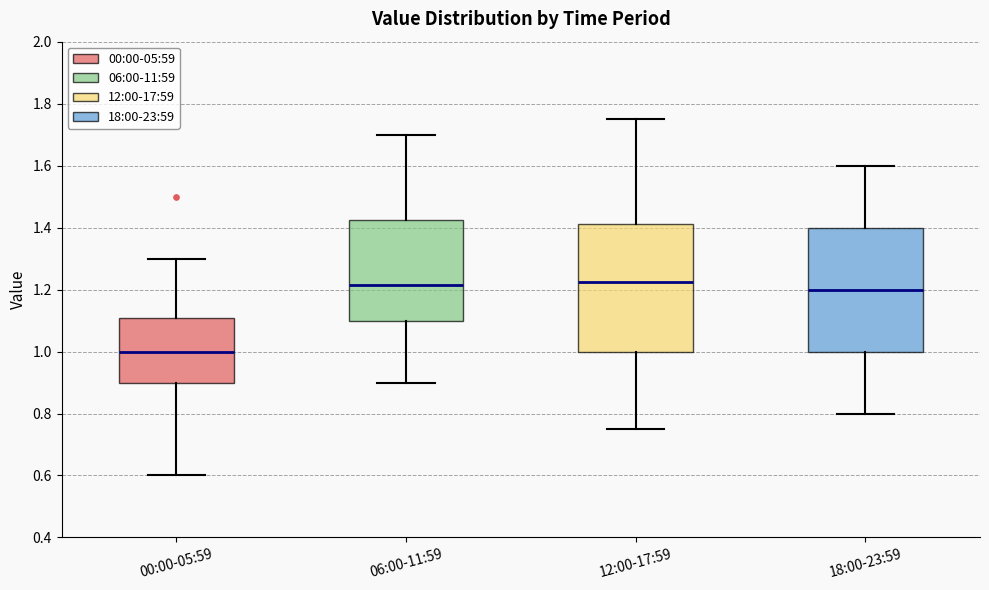

Reading left to right, transcribe this box plot: for each box, give where its median line is, the range the box spans, and where its two whiskers end, as read against the y-axis. The values are not printed on the chart, so give them approximately, as read against the axis.

00:00-05:59: median 1.00, box 0.90 to 1.10, whiskers 0.60 to 1.30
06:00-11:59: median 1.22, box 1.10 to 1.42, whiskers 0.90 to 1.70
12:00-17:59: median 1.22, box 1.00 to 1.42, whiskers 0.76 to 1.76
18:00-23:59: median 1.20, box 1.00 to 1.40, whiskers 0.80 to 1.60